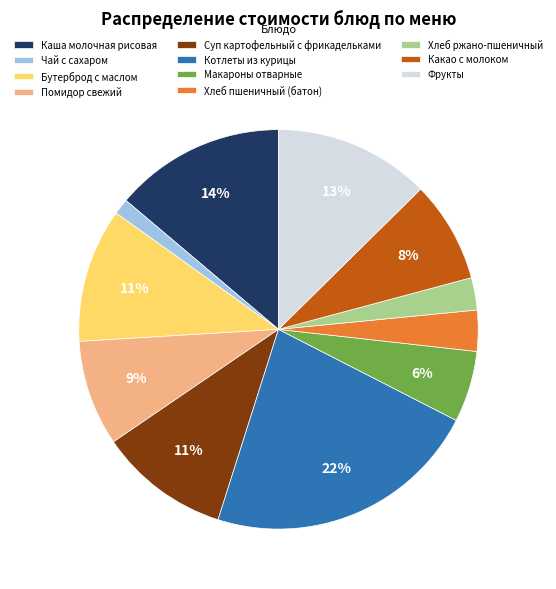

To the nearest percent, what is the difference between the largest and smallest slice percentages?

21%